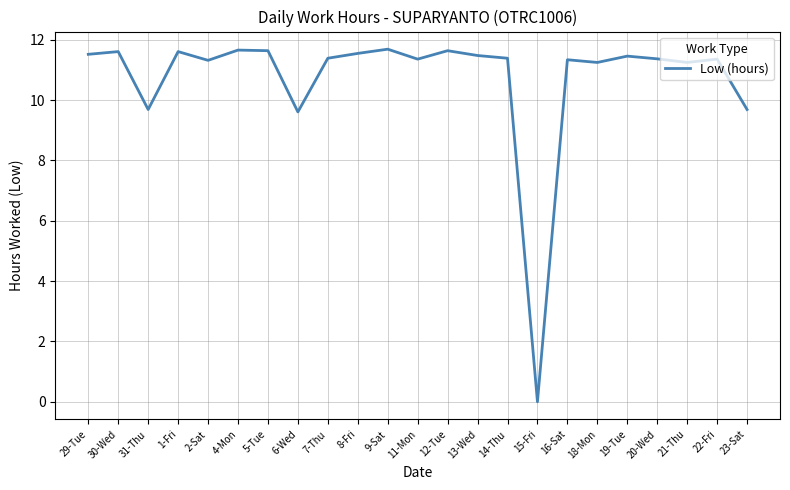

At which label does the data first exceed 11?

29-Tue